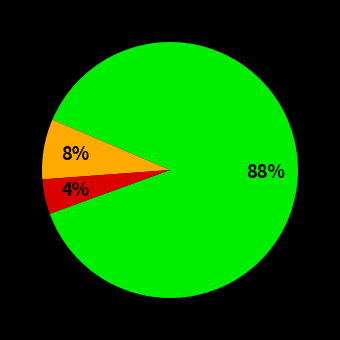

To the nearest percent, what is the difference between the largest and smallest slice percentages?

84%